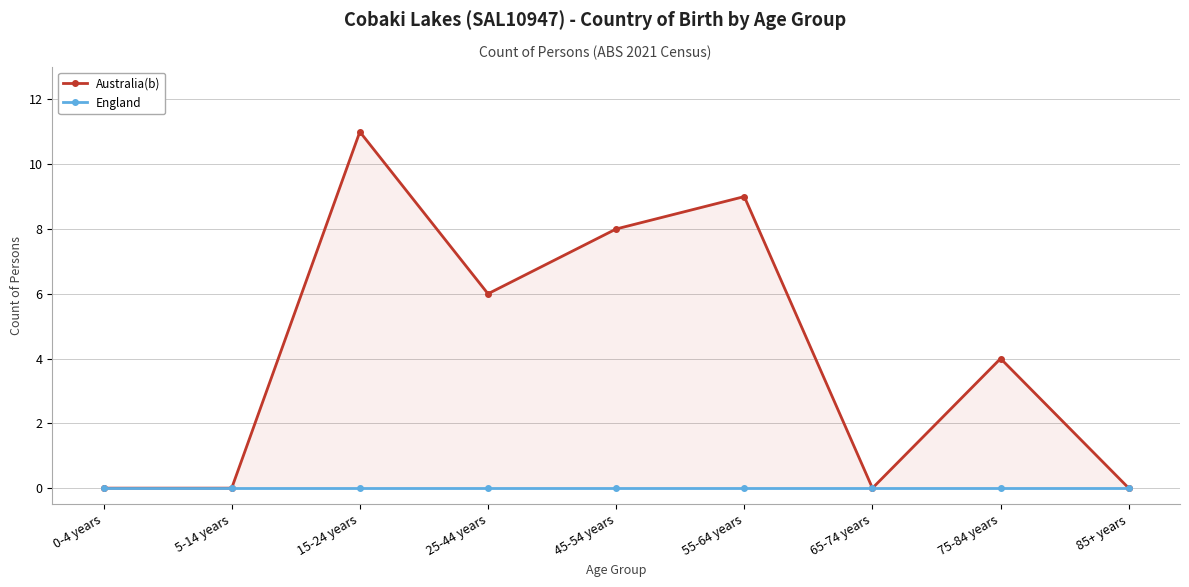

Which category has the highest value across all series?

15-24 years